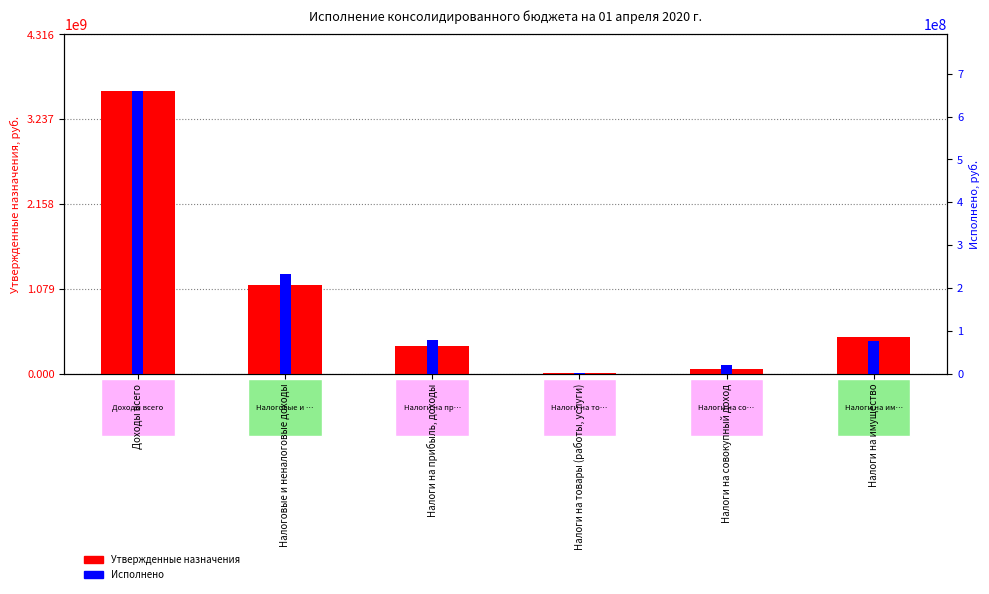

What is the difference between the Исполнено values at Налоги на совокупный доход and Налоги на имущество?

55405005.4